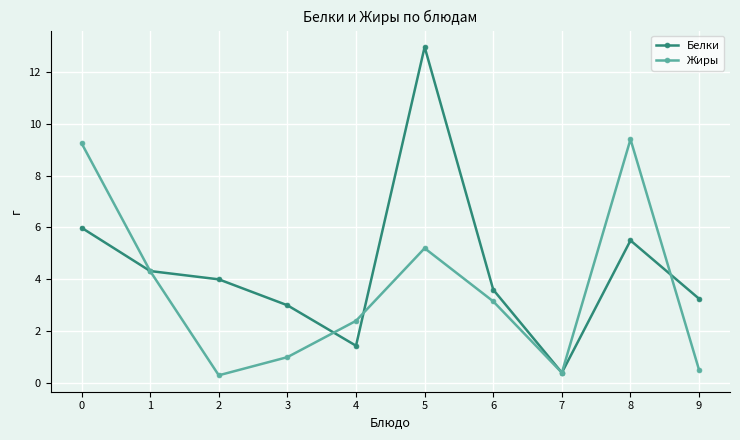

What is the value of the Жиры point at the 2nd from the left?

4.3